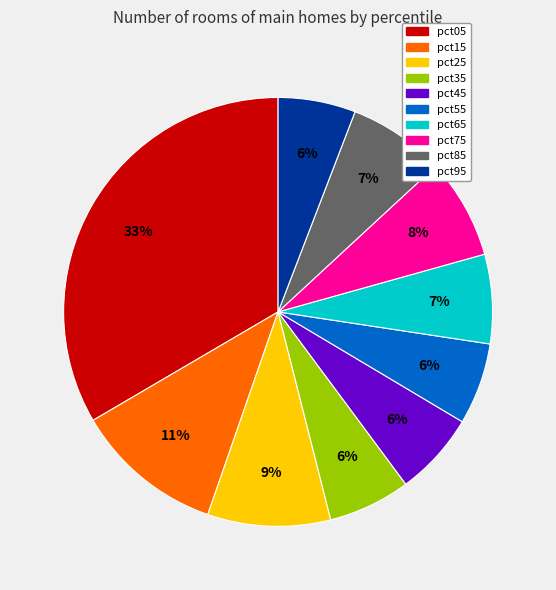

The pct05 slice represents 33% of the pie. True or false?

True